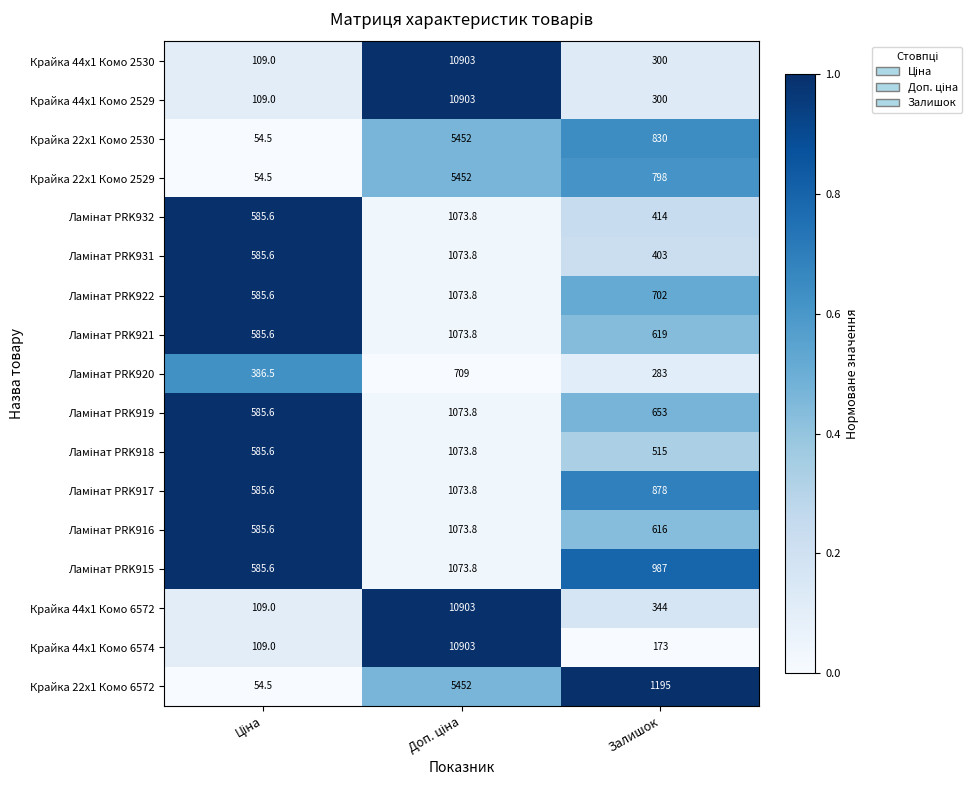

What is the total value across all series at Залишок?

10010.0